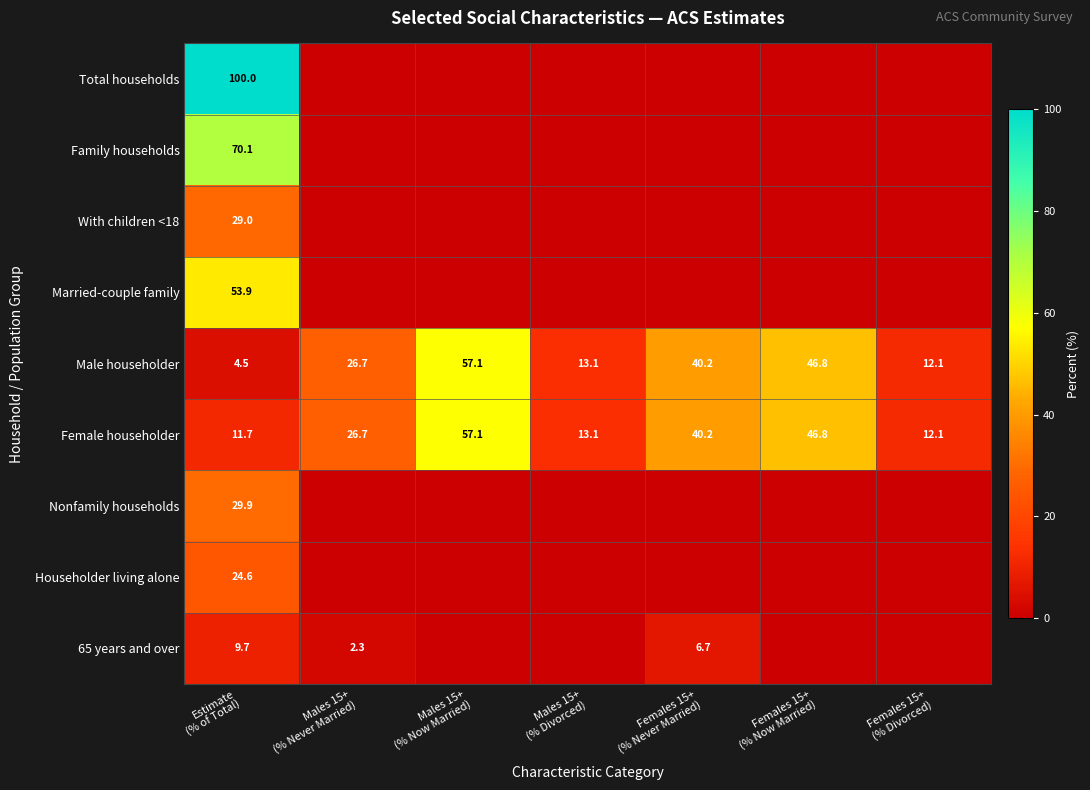

What is the greatest value displayed?

100.0